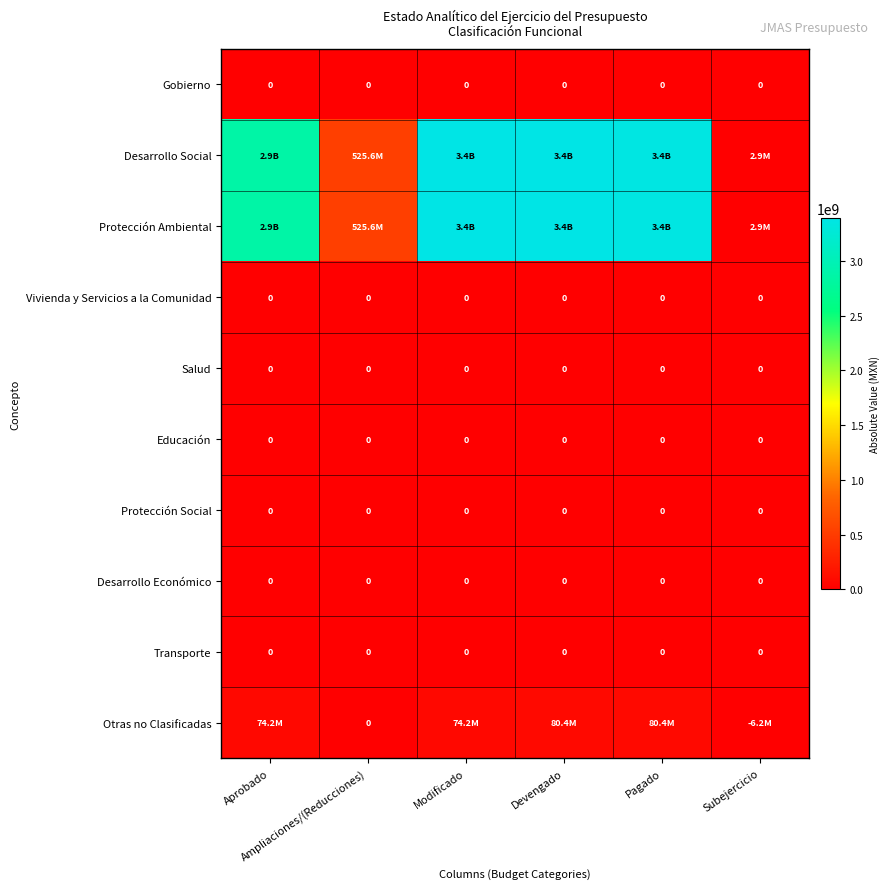

Rank the series at Devengado from lowest to highest value.

Gobierno, Vivienda y Servicios a la Comunidad, Salud, Educación, Protección Social, Desarrollo Económico, Transporte, Otras no Clasificadas, Desarrollo Social, Protección Ambiental